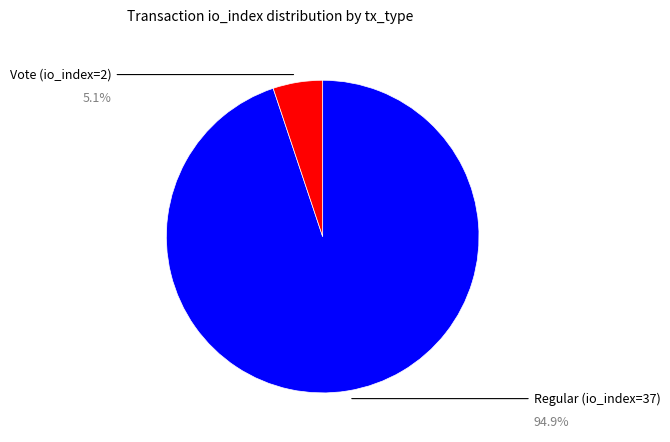

Is there any slice that represents more than half of the pie?

Yes